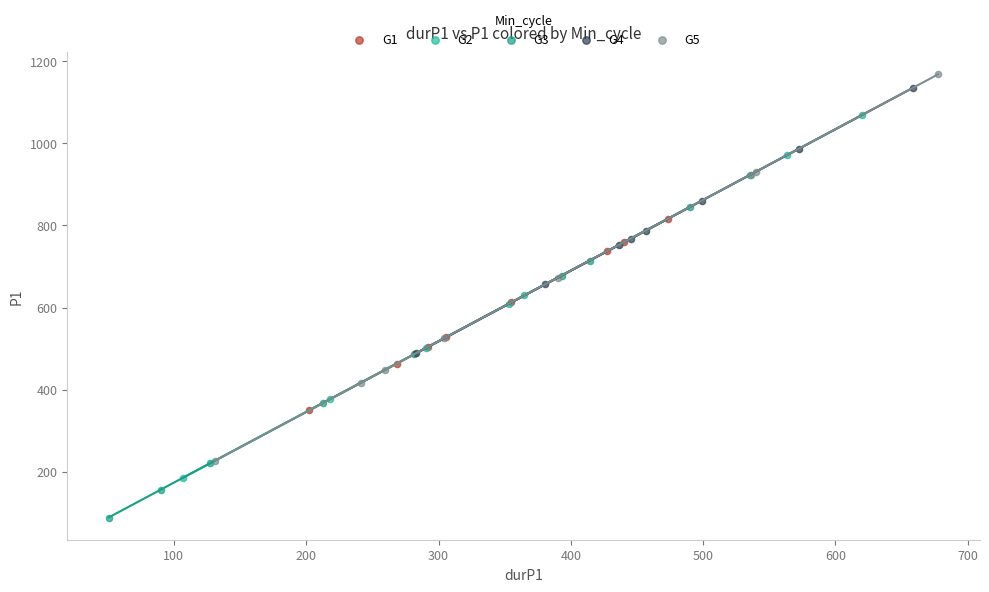

Which series reaches the minimum Y coordinate?

G3